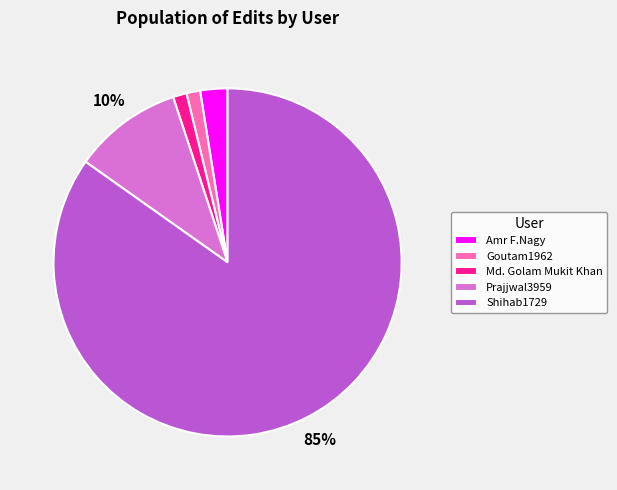

What is the largest slice in the pie chart?

Shihab1729